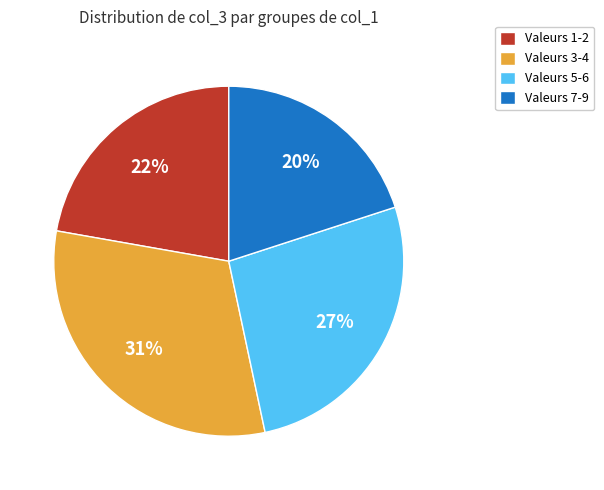

Is there a majority slice in this chart?

No